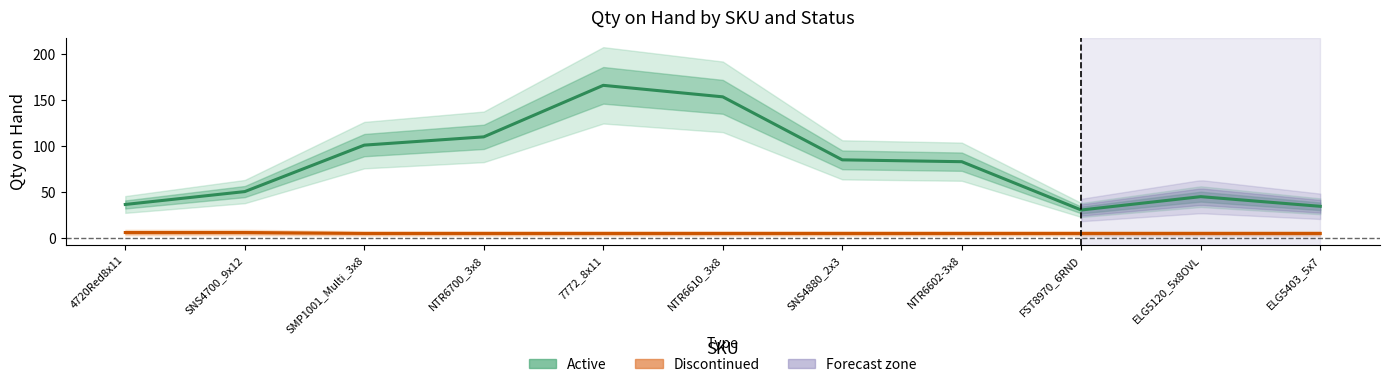

True or false: Discontinued (Qty on Hand) and Active (Qty on Hand) intersect in this chart.

False